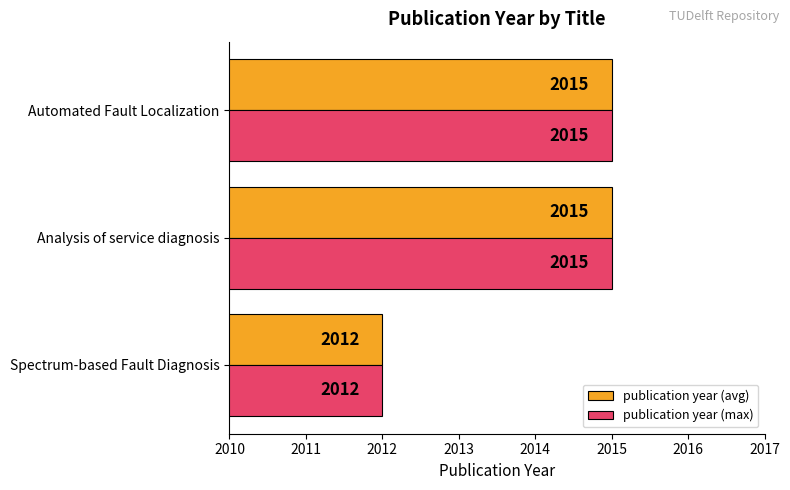

Is it true that publication year (avg) equals 2015 at Analysis of service diagnosis?

True